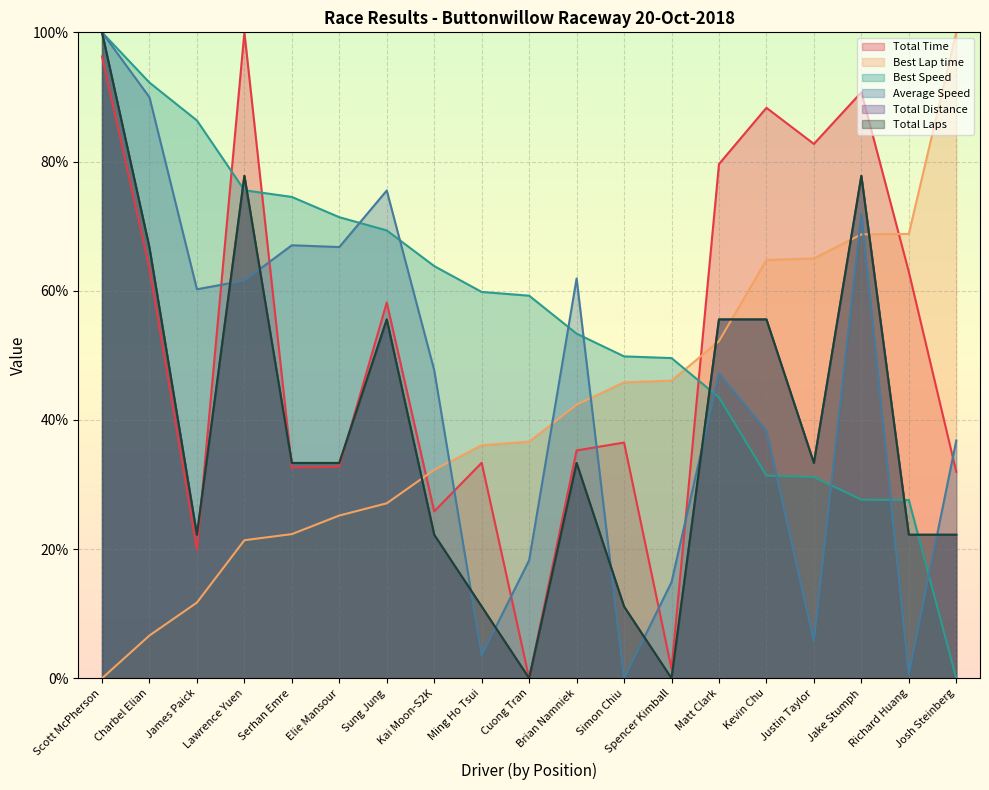

What are all the series names shown in the legend?

Total Time, Best Lap time, Best Speed, Average Speed, Total Distance, Total Laps